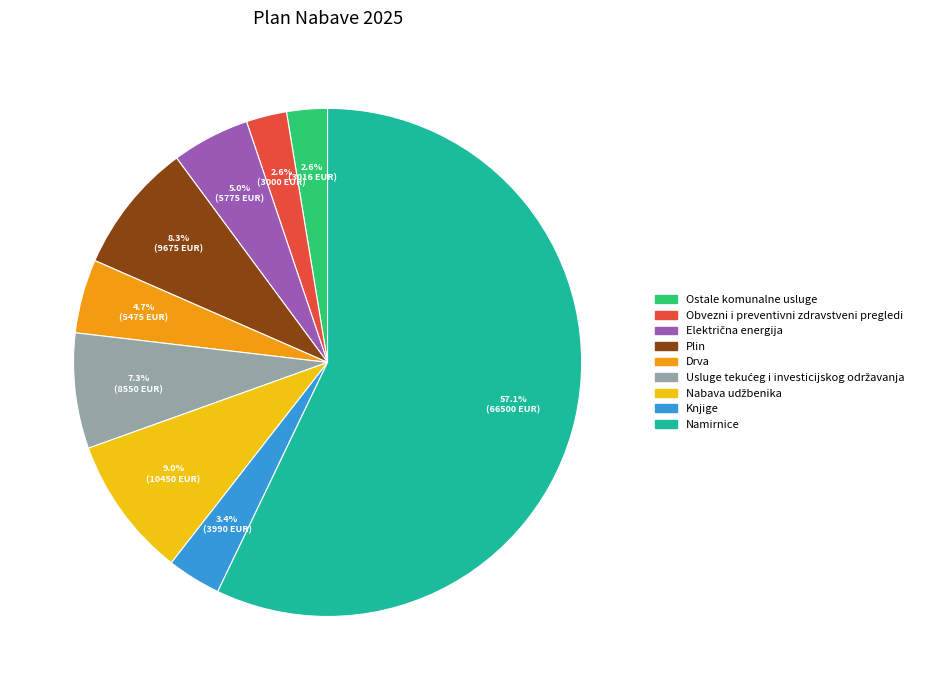

Count the number of slices in the pie.

9